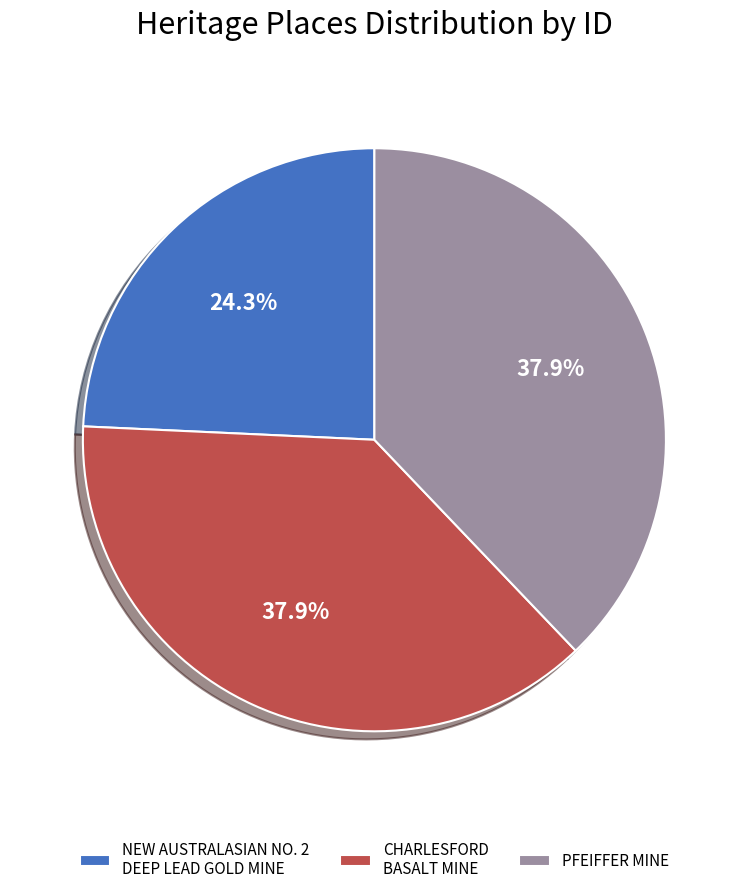

Combined, what portion of the pie is PFEIFFER MINE and NEW AUSTRALASIAN NO. 2 DEEP LEAD GOLD MINE?

62.1%